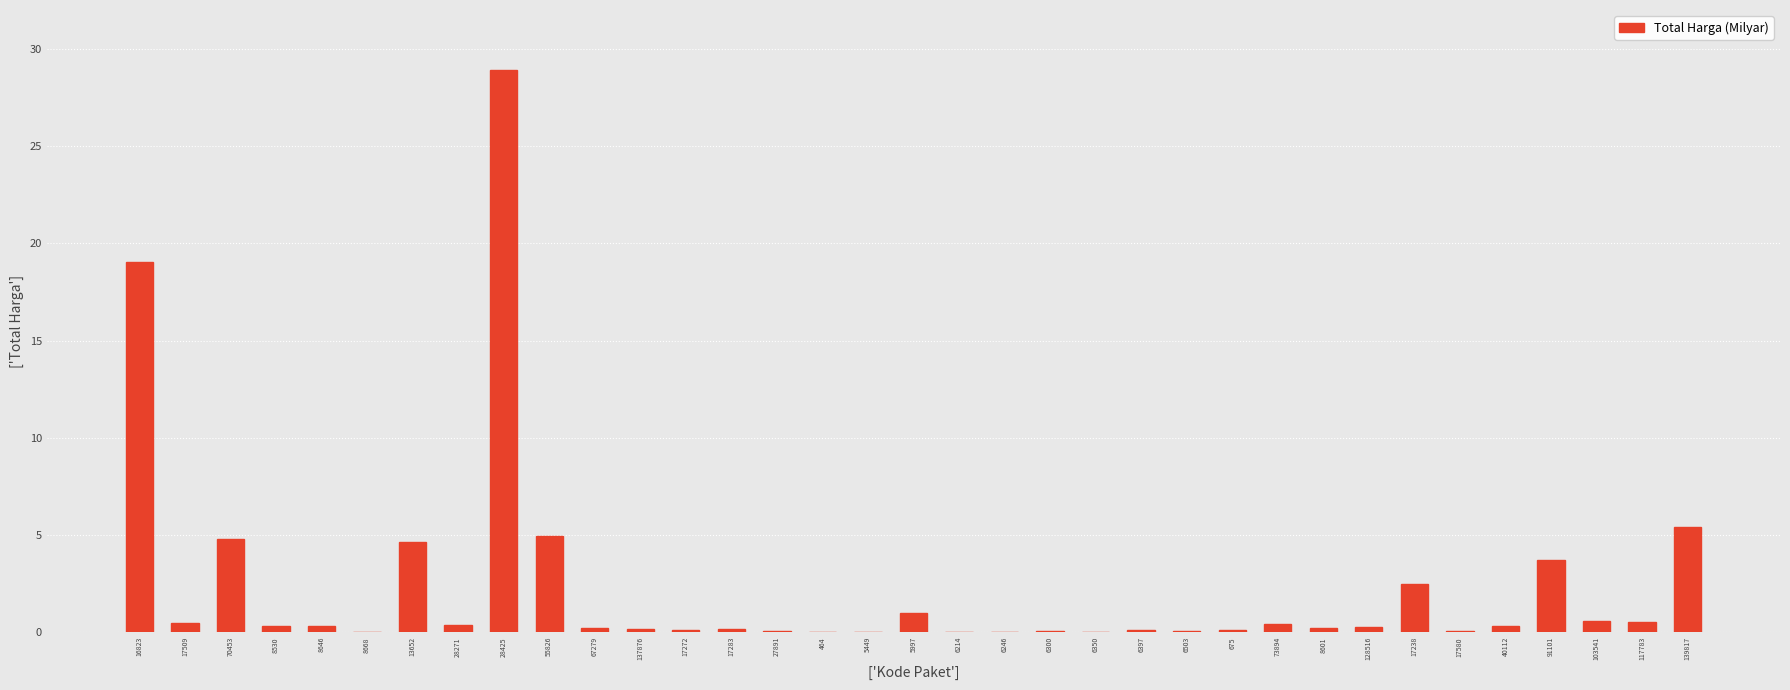

How many data points are above 27412000?

17